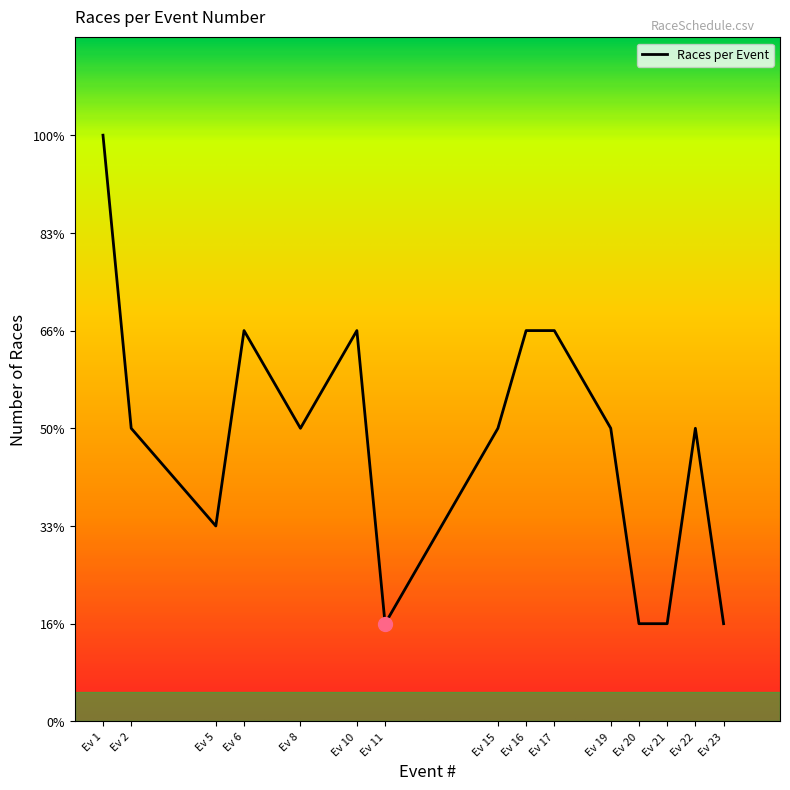

Is this an area chart (filled region under the line)?

No